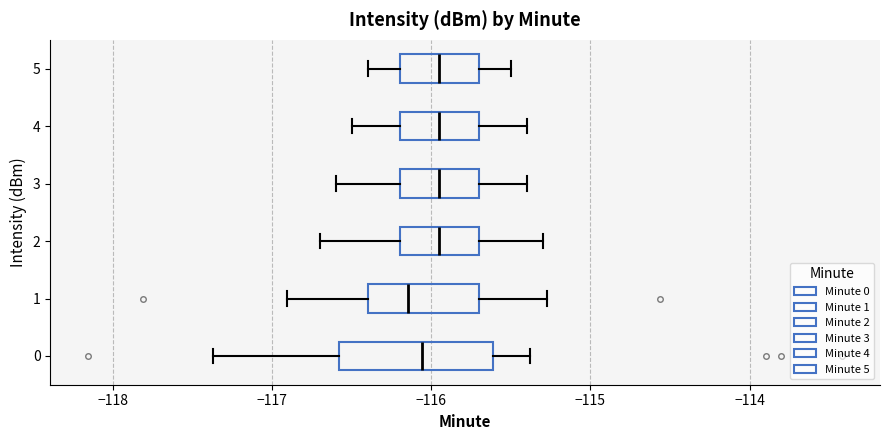

Reading bottom to top, transcribe this box plot: for each box, give where its median line is, the range the box spans, and where its two whiskers end, as read against the x-axis. The values are not printed on the chart, so give them approximately, as read against the axis.

0: median -116.1, box -116.6 to -115.6, whiskers -117.4 to -115.4
1: median -116.1, box -116.4 to -115.7, whiskers -116.9 to -115.3
2: median -115.9, box -116.2 to -115.7, whiskers -116.7 to -115.3
3: median -115.9, box -116.2 to -115.7, whiskers -116.6 to -115.4
4: median -115.9, box -116.2 to -115.7, whiskers -116.5 to -115.4
5: median -115.9, box -116.2 to -115.7, whiskers -116.4 to -115.5